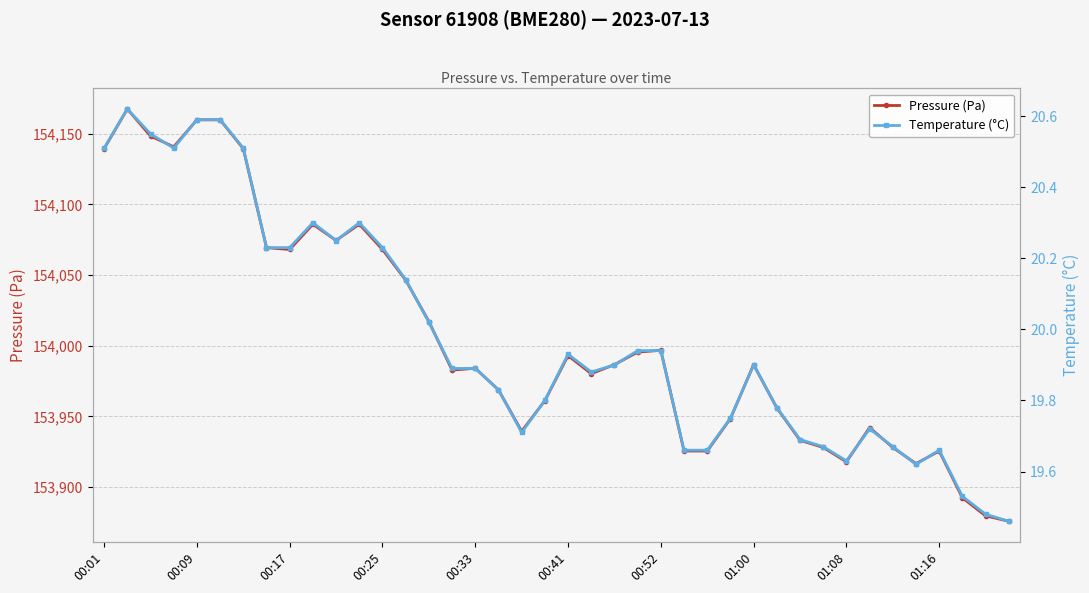

Does the chart display data point markers on the line(s)?

Yes